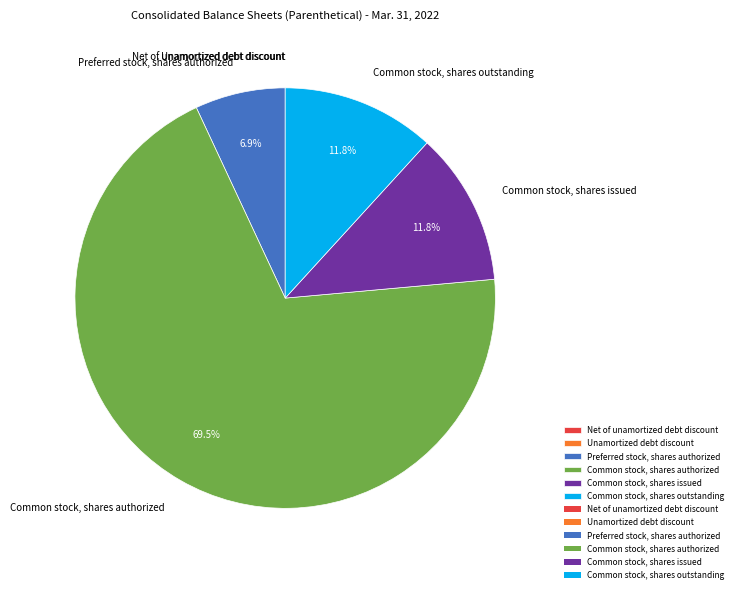

Is Common stock, shares authorized the majority of the pie?

Yes